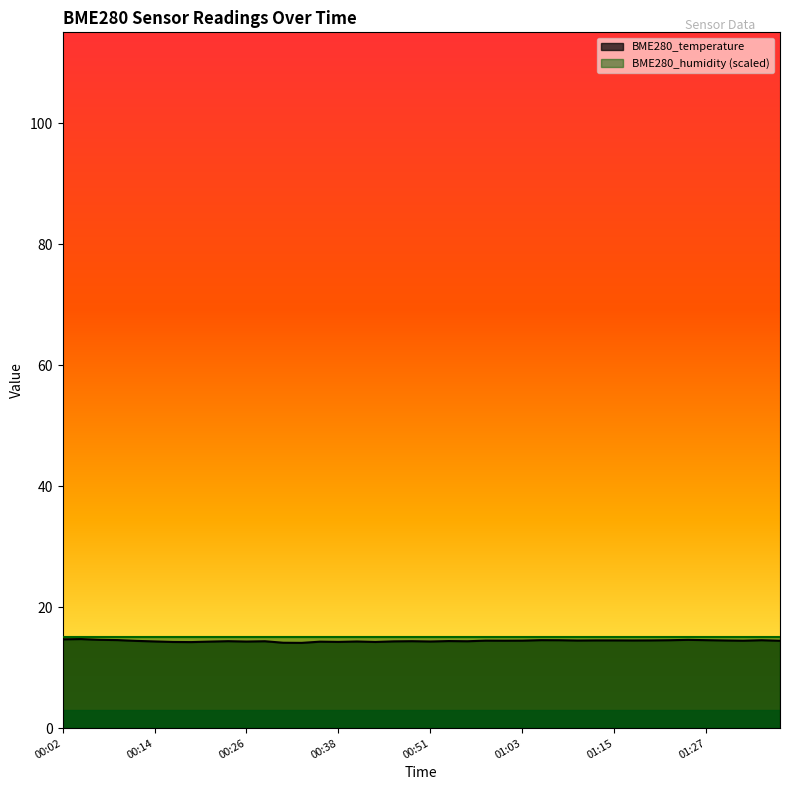

Approximately how many times larger is the value at 00:48 compared to 00:12?

1.0